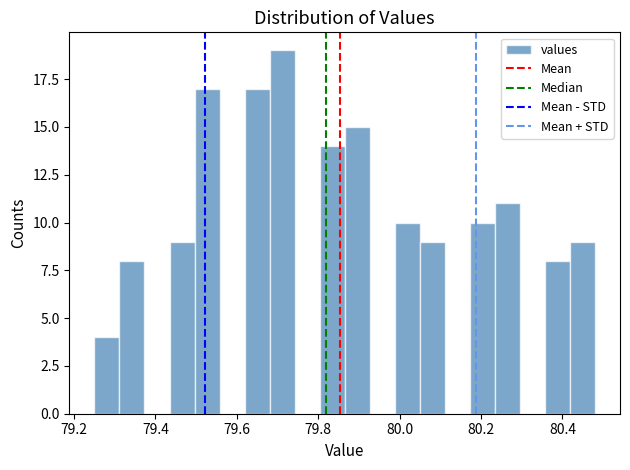

Read against the x-axis, roughly where is the centre of the tallest bar?

79.72